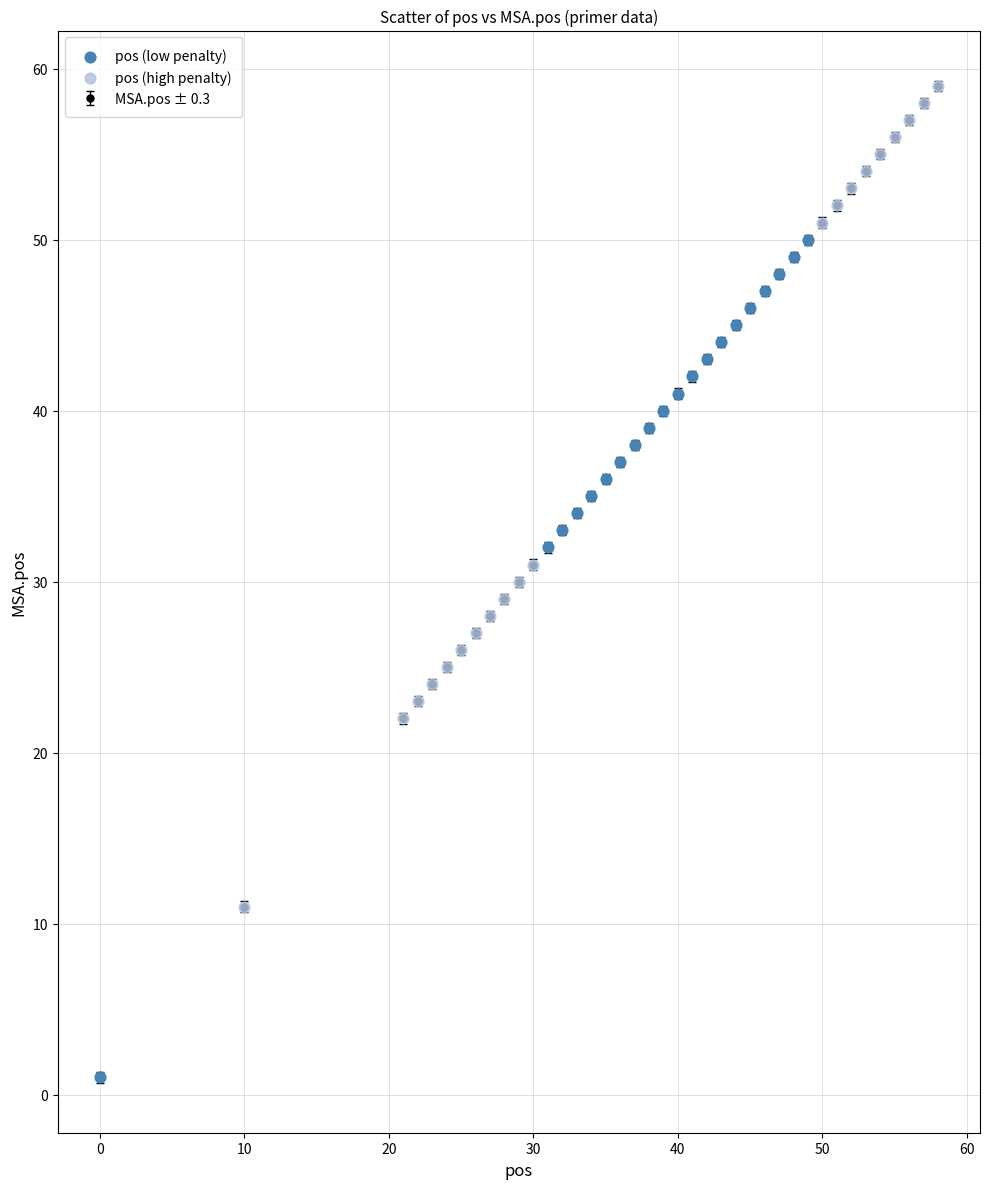

What is the value of the 8th point from the left?

27